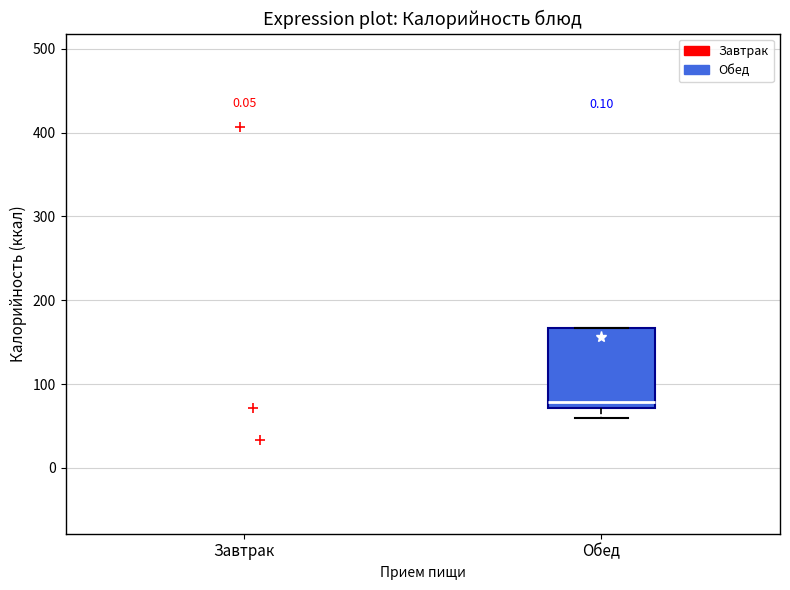

Where is the upper edge of the box for Обед on the y-axis? The values are not printed on the chart, so give them approximately, as read against the axis.

170